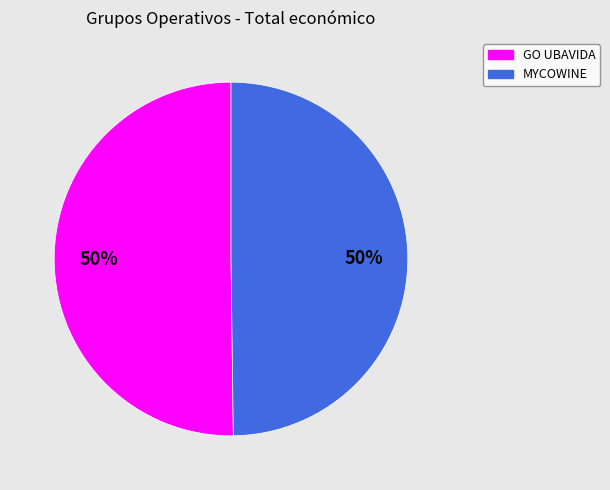

What is the ratio of the value at GO UBAVIDA to the value at MYCOWINE?

1.0